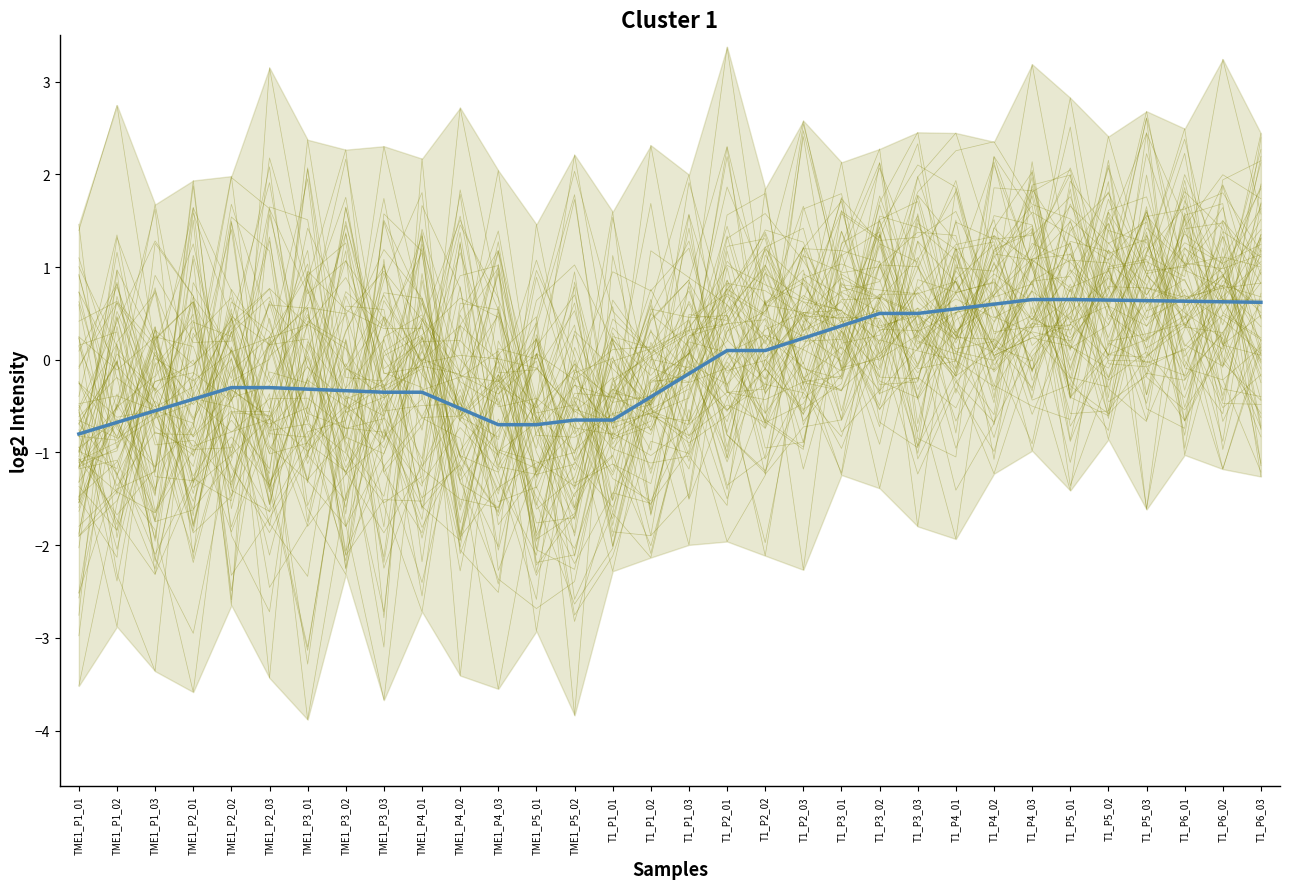

How many lines are shown in the chart?

1